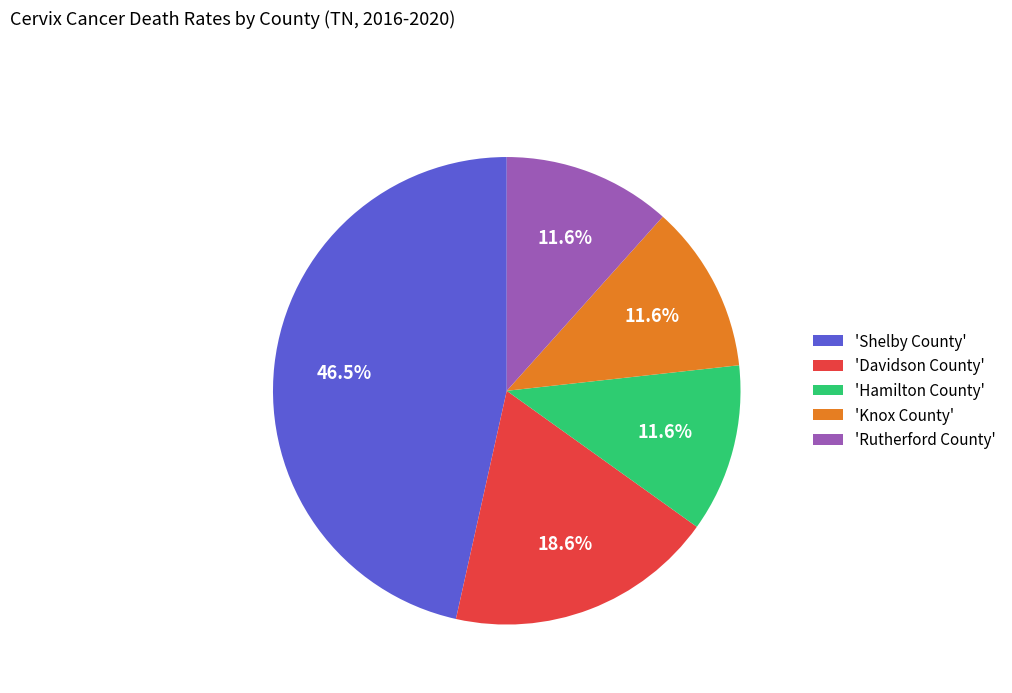

Do 'Shelby County' and 'Rutherford County' together represent more than half of the pie?

Yes